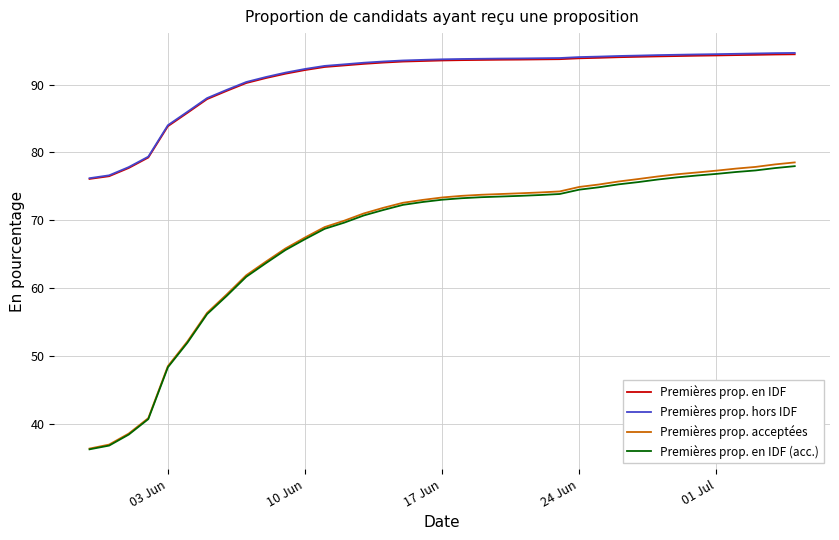

True or false: Premières prop. en IDF (acc.) and Premières prop. en IDF cross at least once.

False